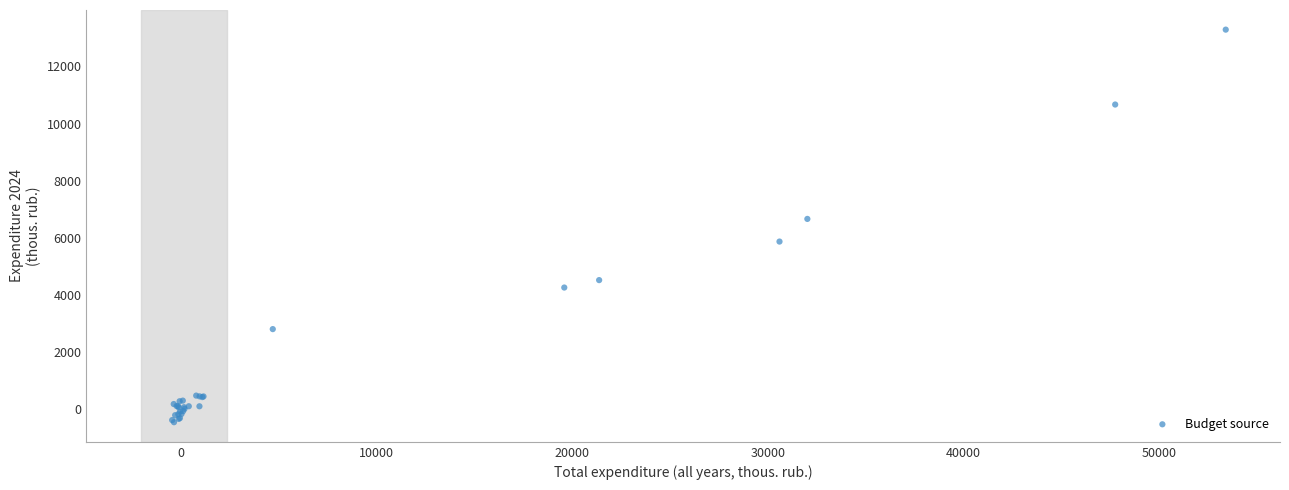

What Y value in the scatter plot is closest to 6409?

6654.9